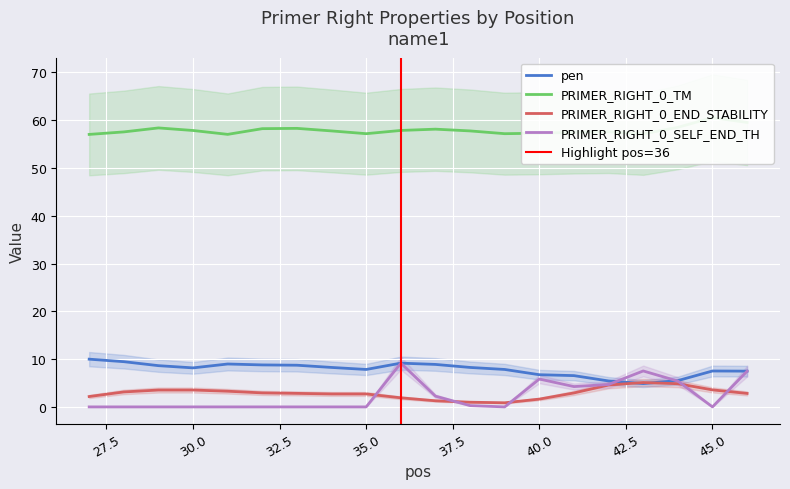

True or false: PRIMER_RIGHT_0_END_STABILITY and pen cross at least once.

True